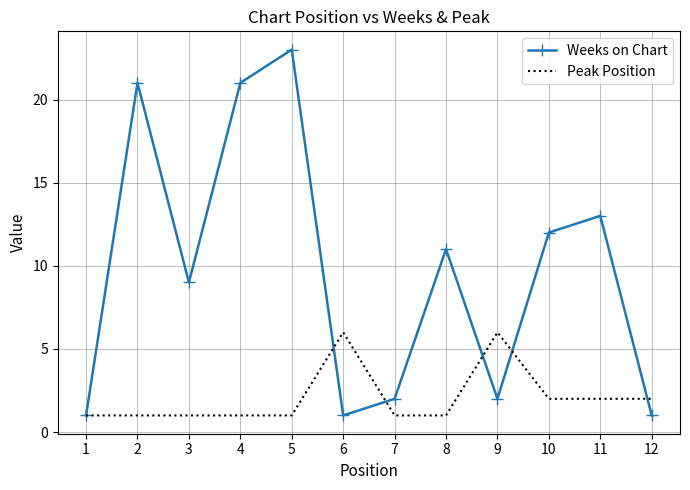

The value of Peak Position at 9 is 9. True or false?

False